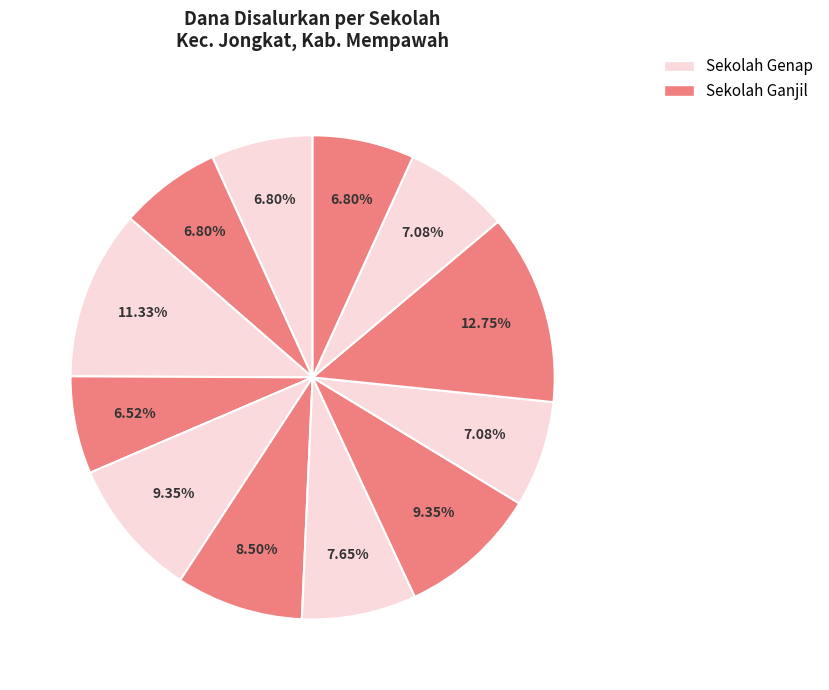

How many slices are in this pie chart?

12